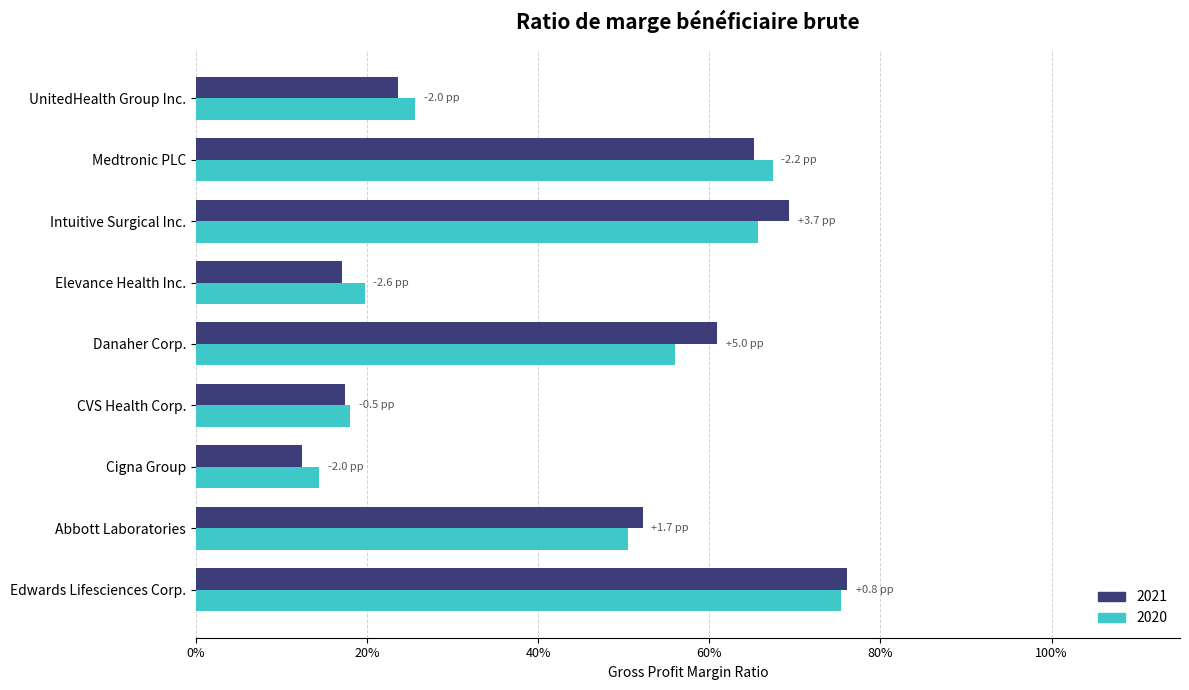

What is the value of the 2021 bar at the 8th from the left?

0.7